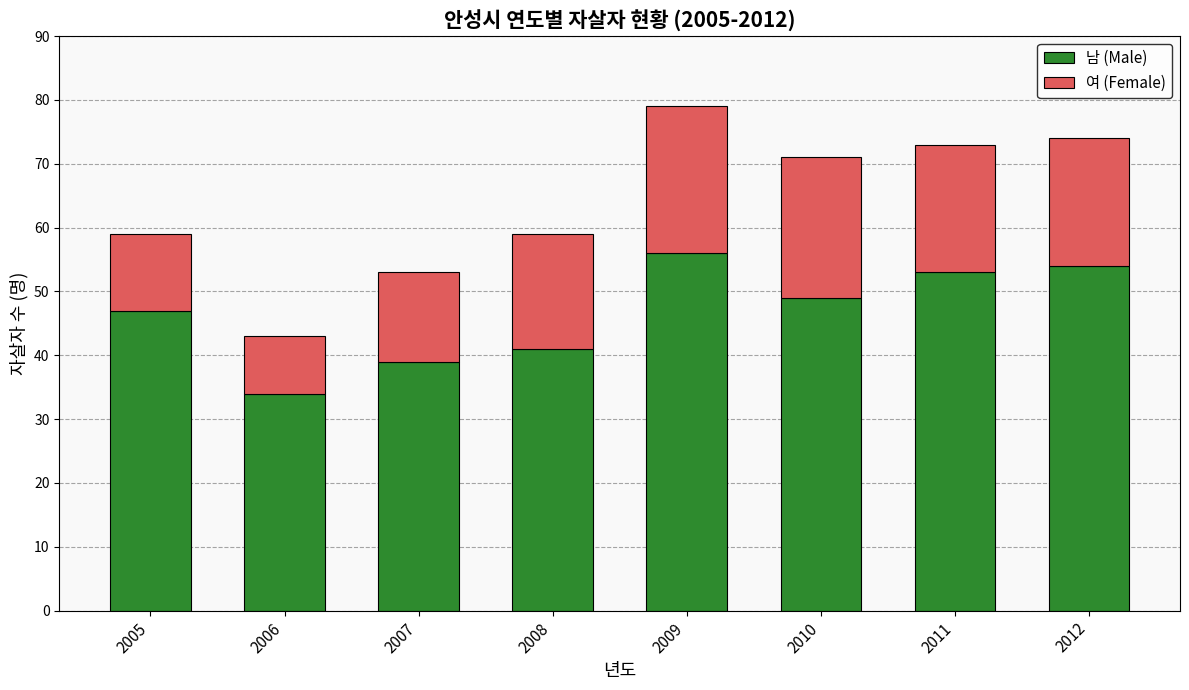

At which label is 남 (Male) closest to 45?

2005